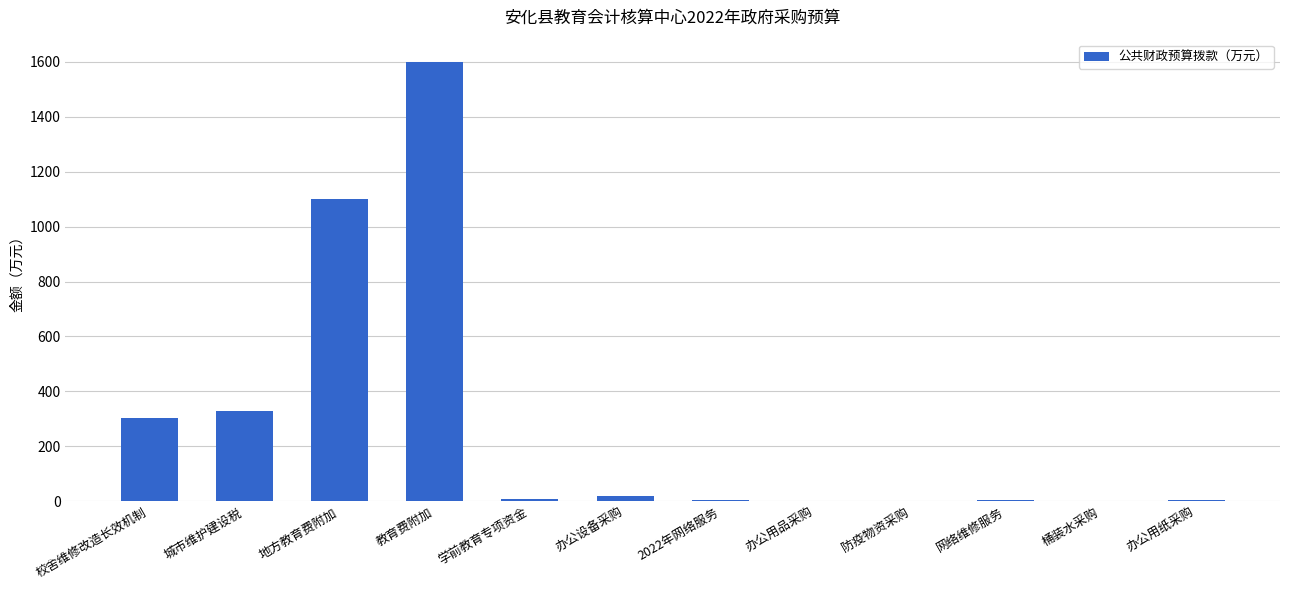

How many distinct data groups are displayed?

1